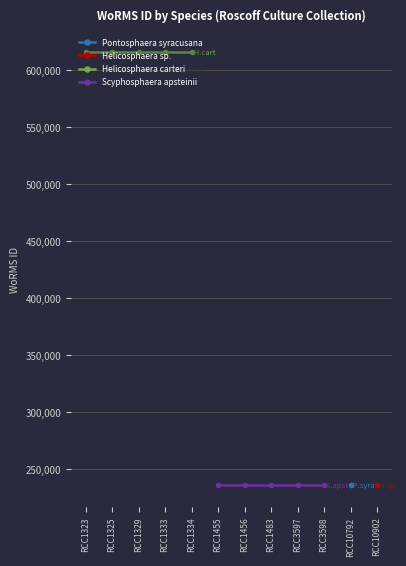

Between RCC1329 and RCC1334, which series saw the biggest shift?

Helicosphaera carteri